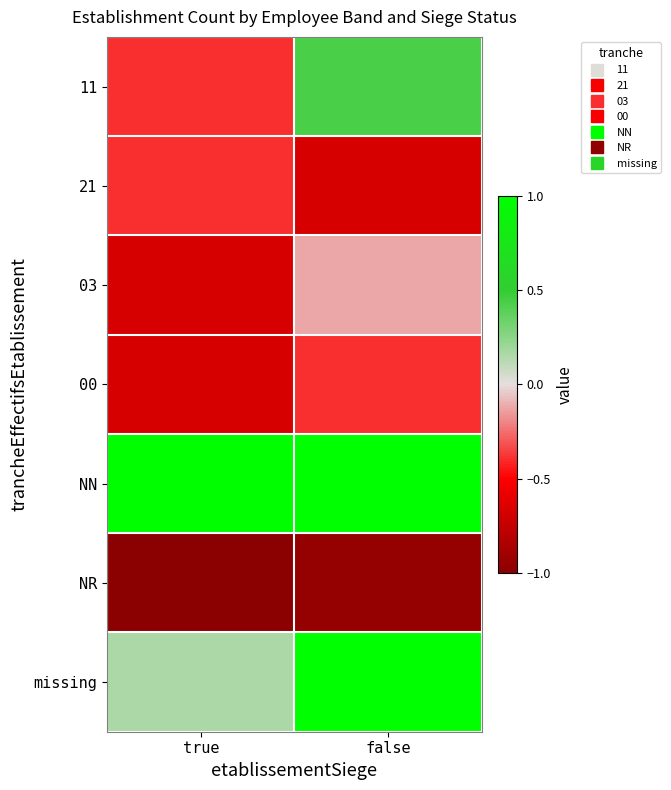

Rank the series by their maximum value, from lowest to highest.

NR, 21, 00, 03, 11, NN, missing